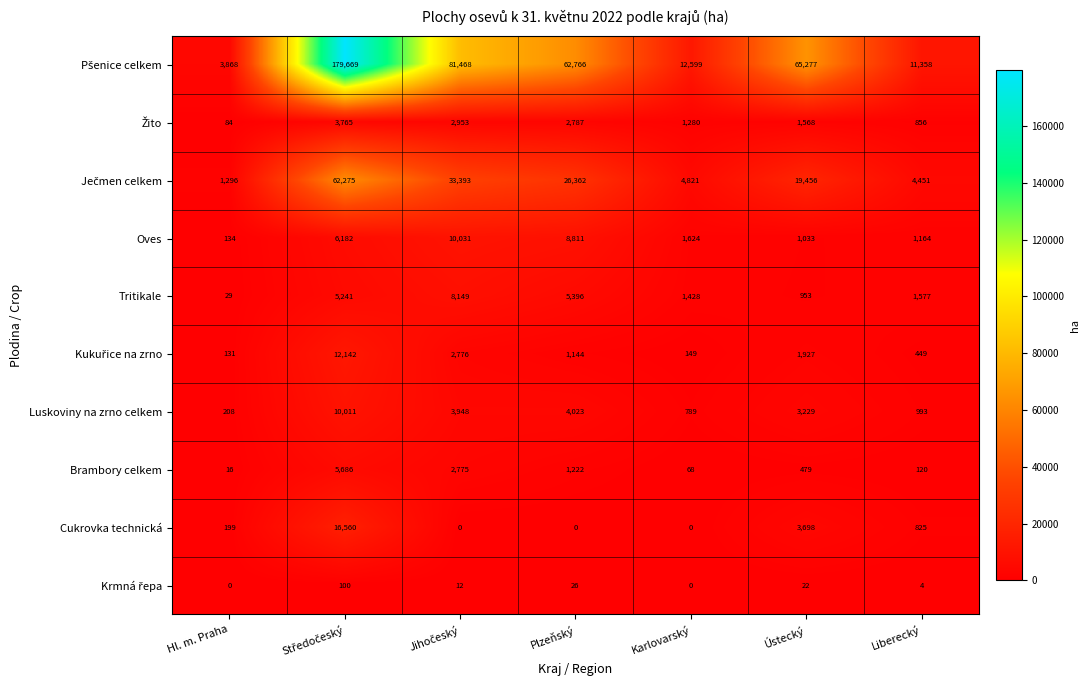

At how many categories does at least one series exceed 61054?

4